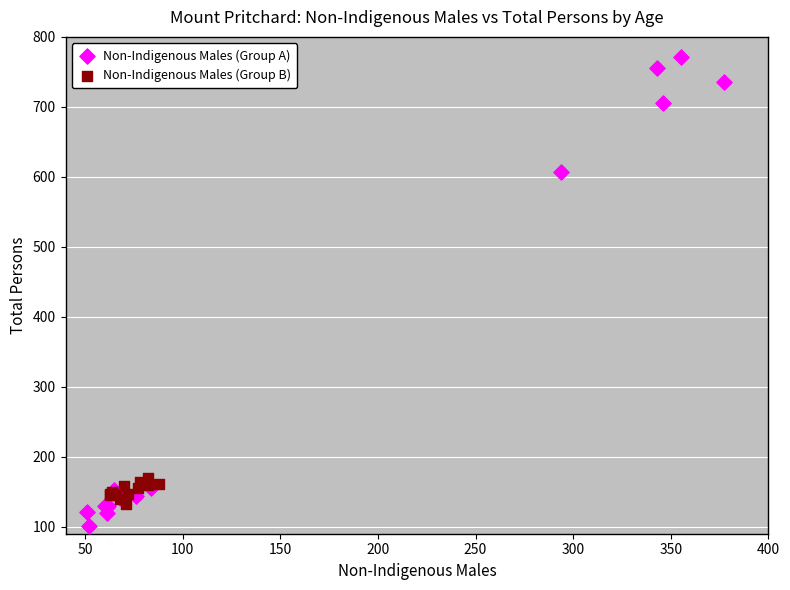

Which series has the largest Y range (max minus min)?

Non-Indigenous Males (Group A)